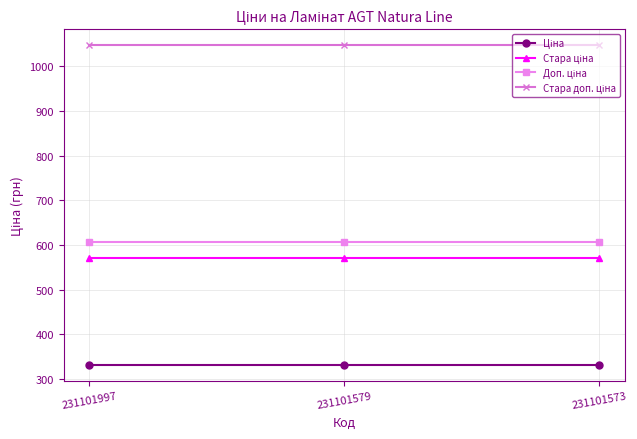

Does the chart display data point markers on the line(s)?

Yes